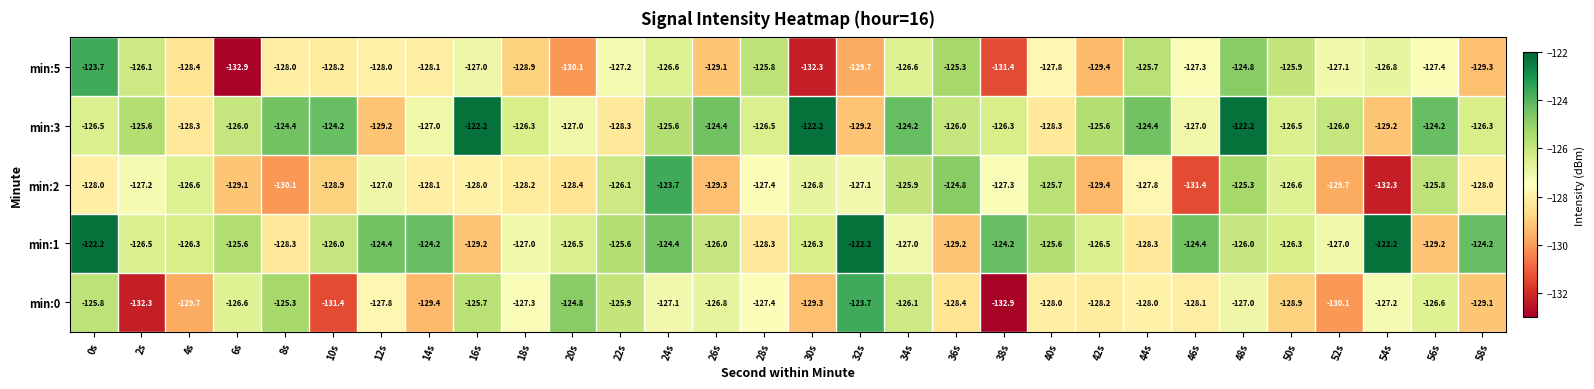

What is the highest value of the min:2 series?

-123.7